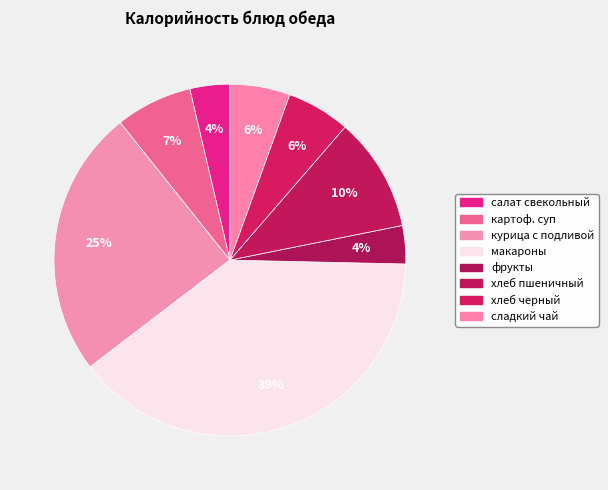

Count the number of slices in the pie.

8